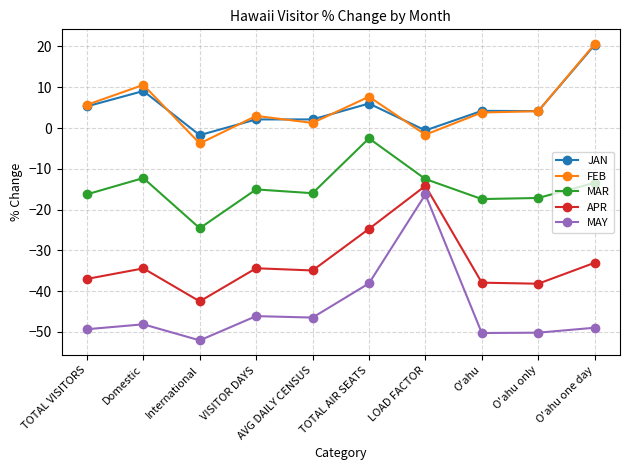

In MAR, how many points are lower than both neighbors (excluding endpoints)?

3